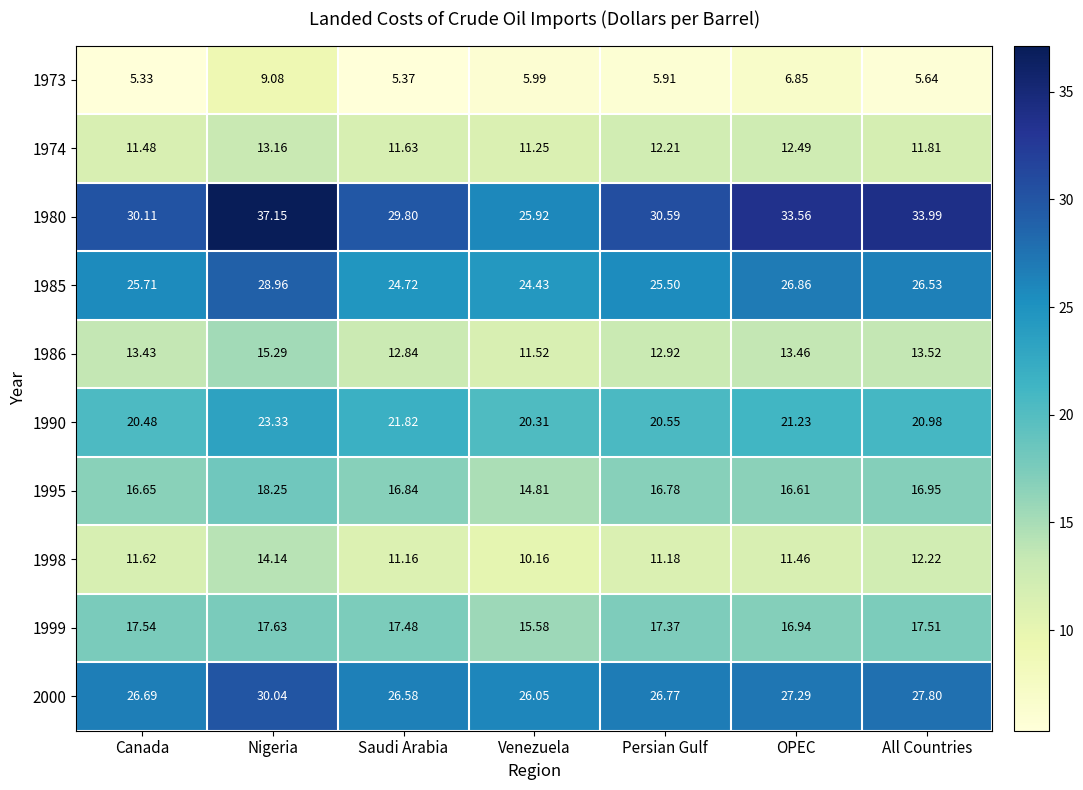

At which label is 1999 closest to 16?

Venezuela